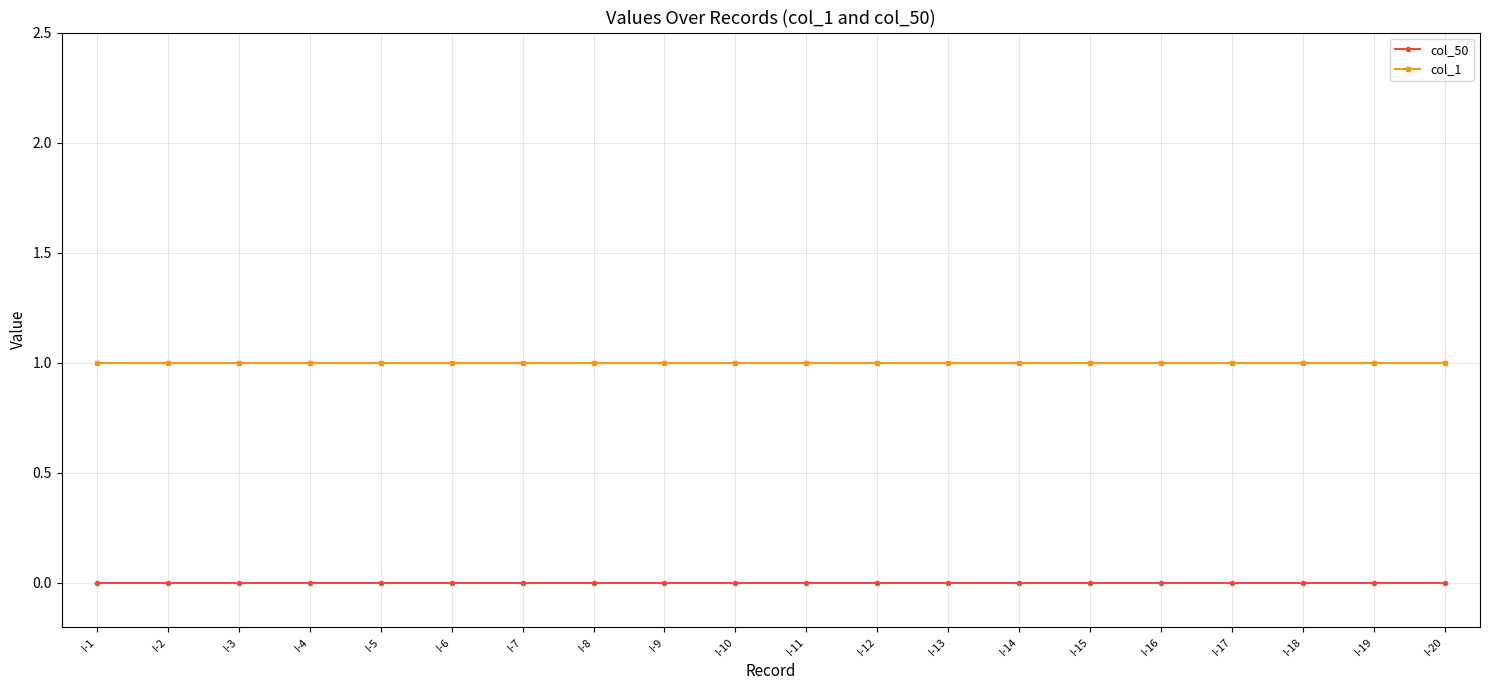

Rank the series by their average value, from highest to lowest.

col_1, col_50